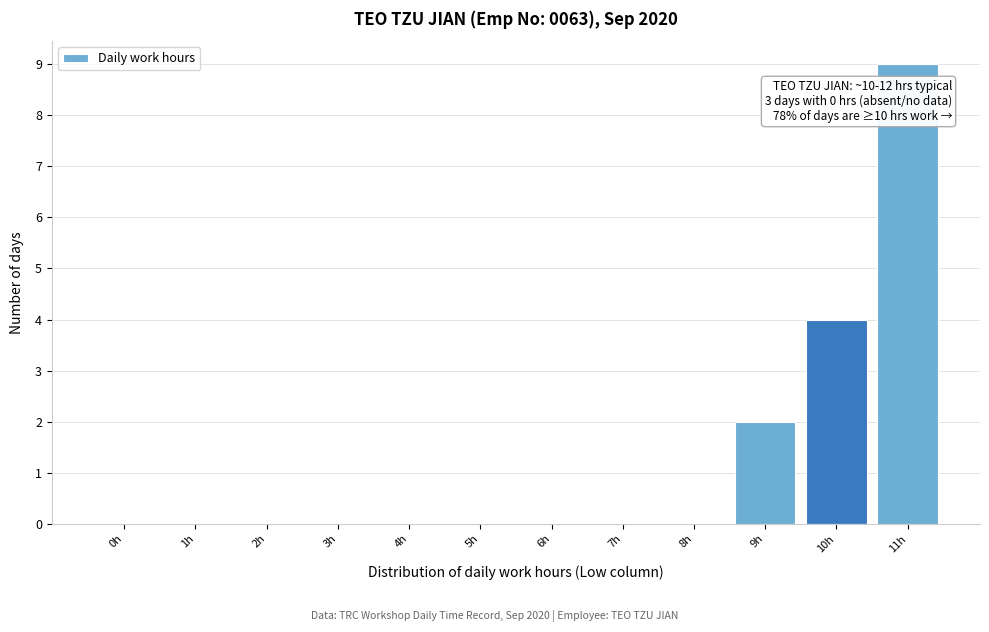

Reading right to left, list all the values displayed in this chart.

11h=9	10h=4	9h=2	8h=0	7h=0	6h=0	5h=0	4h=0	3h=0	2h=0	1h=0	0h=0